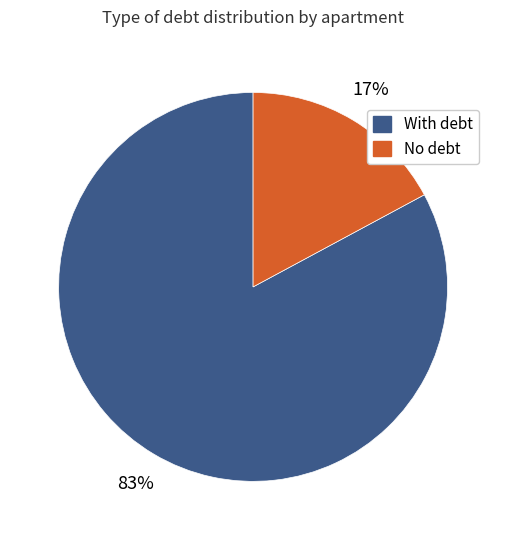

To the nearest percent, what is the combined percentage of No debt and With debt?

100%